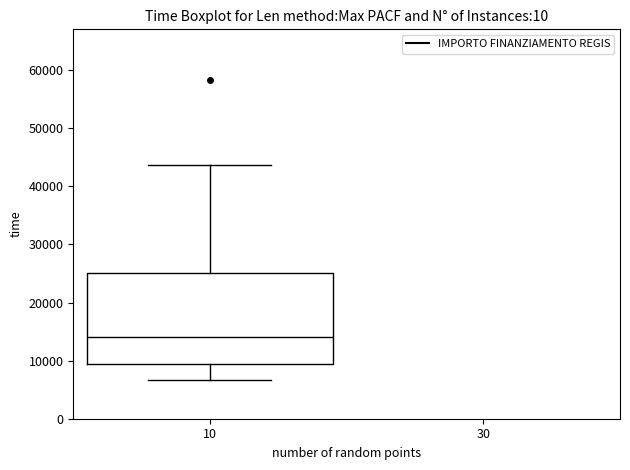

Read this box plot against the y-axis: the position of the median line, the range covered by the box, and the ends of both whiskers. The values are not printed on the chart, so give them approximately, as read against the axis.

median 14000, box 9000 to 25000, whiskers 7000 to 44000